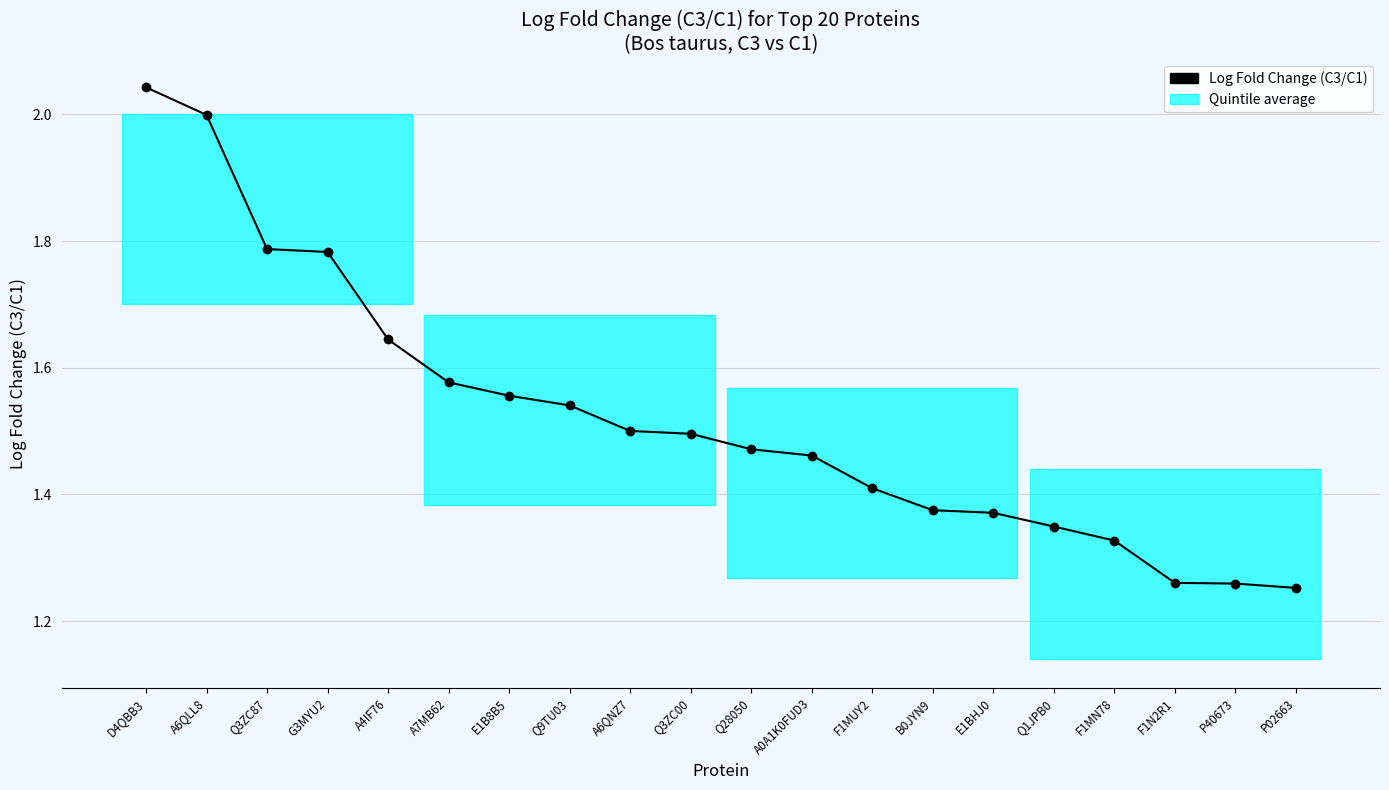

What is the change in value from Q9TU03 to F1N2R1?

-0.3